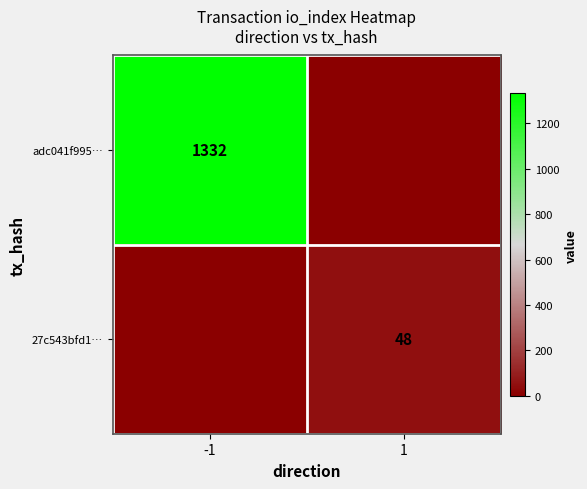

Is the value of adc041f995… at -1 greater than the value of 27c543bfd1… at 1?

Yes